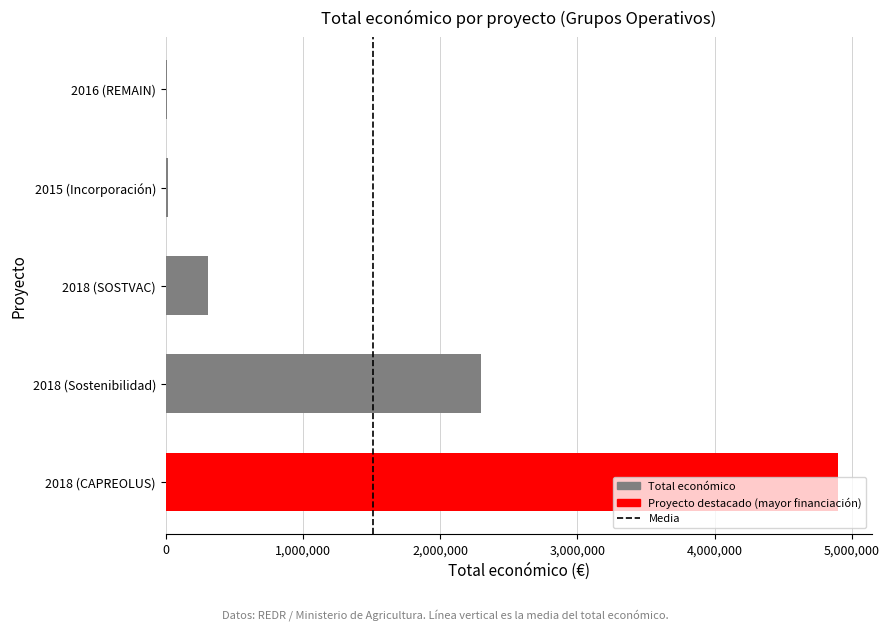

What is the maximum value shown in the chart?

4902645